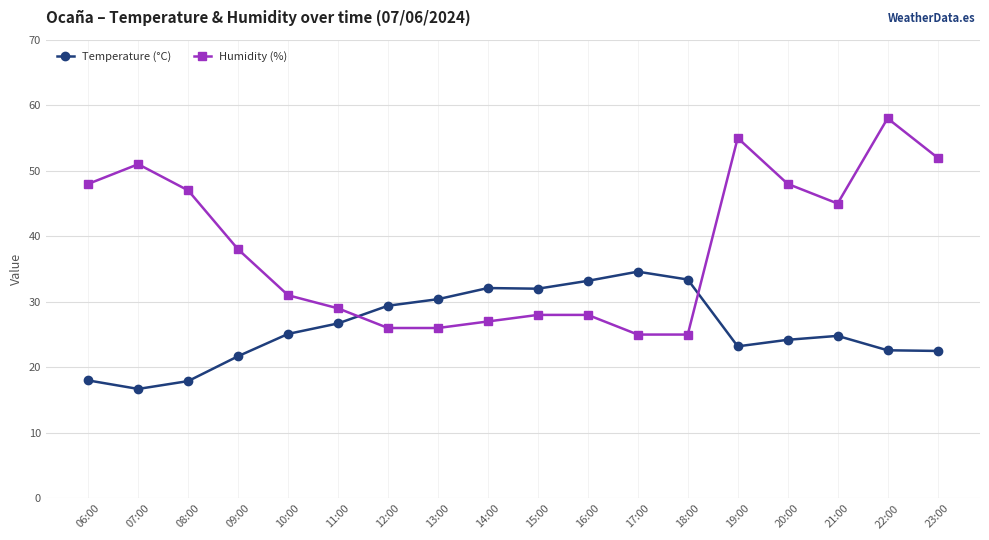

What is the sum of all Humidity (%) values?

687.0